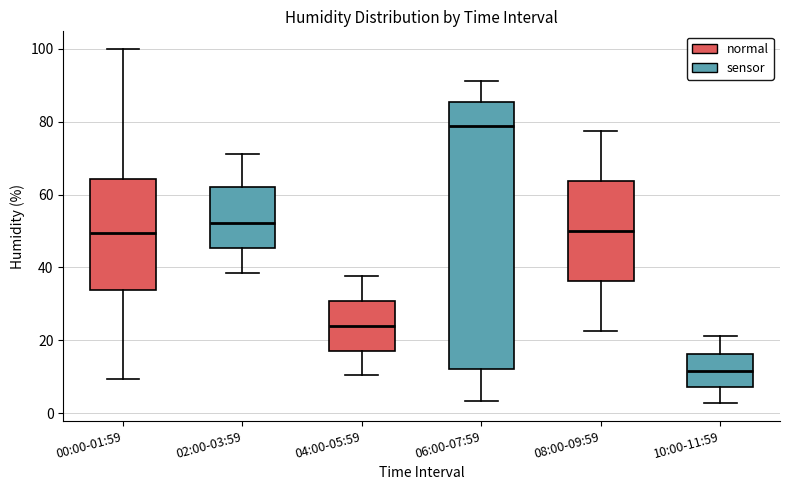

Where does the upper whisker of the box for 04:00-05:59 end on the y-axis? The values are not printed on the chart, so give them approximately, as read against the axis.

38